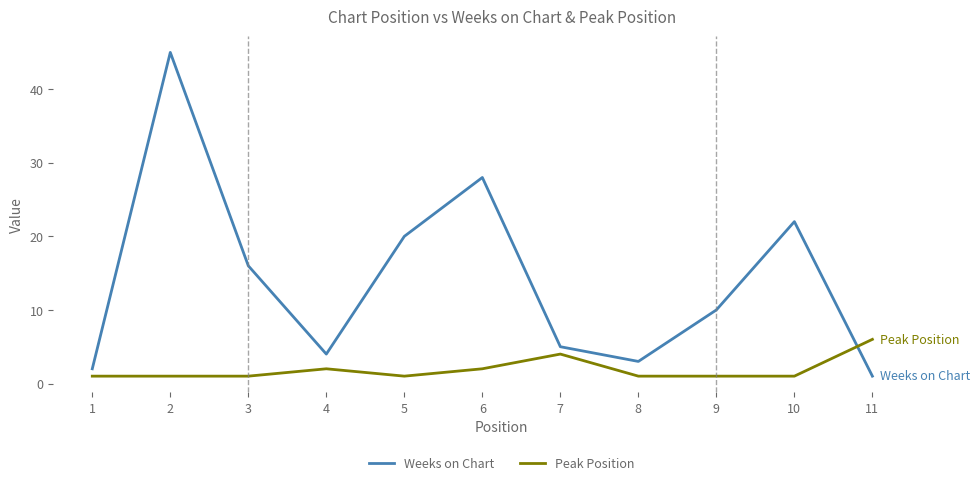

Reading right to left, extract all data points from this chart.

Weeks on Chart: 1	22	10	3	5	28	20	4	16	45	2
Peak Position: 6	1	1	1	4	2	1	2	1	1	1